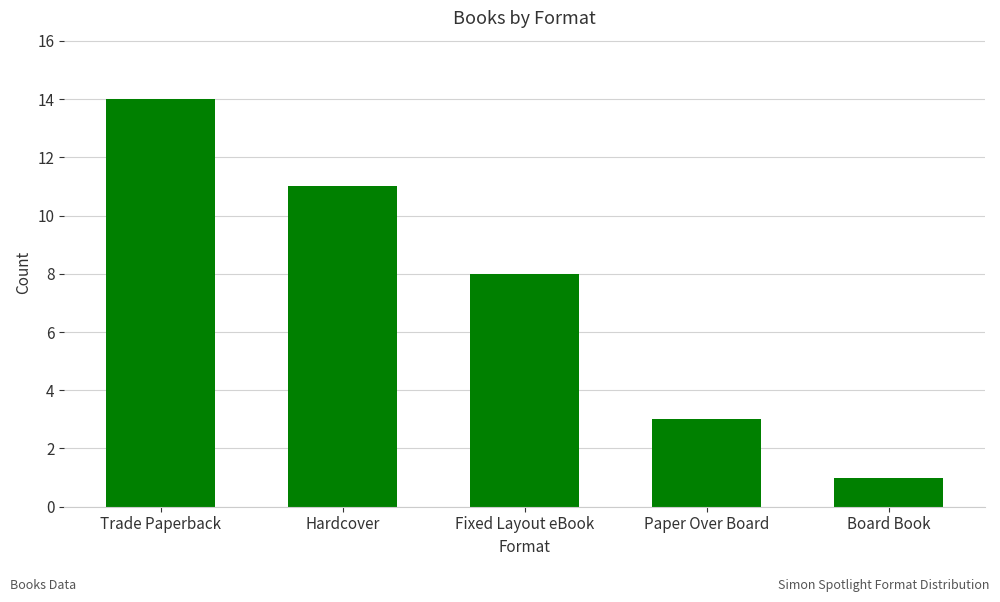

Approximately how many times larger is the value at Fixed Layout eBook compared to Paper Over Board?

2.7